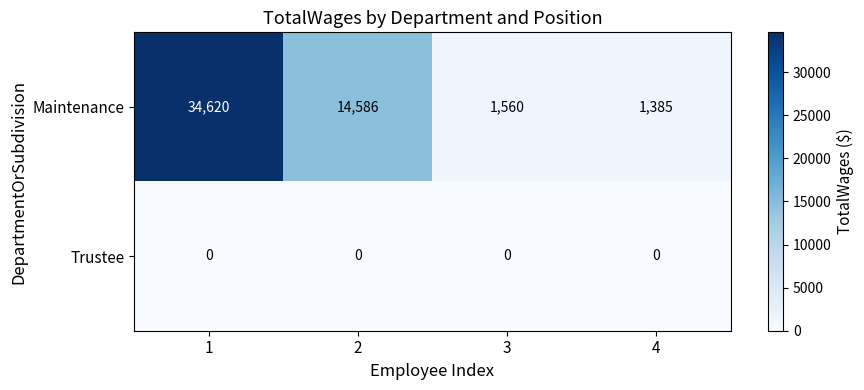

What is the greatest value displayed?

34620